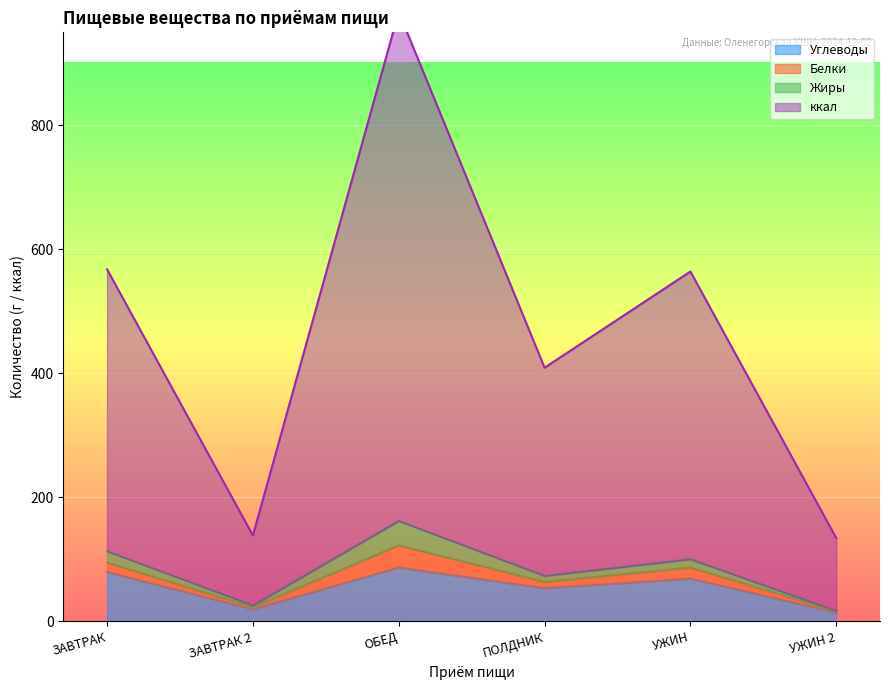

What is the maximum value for Углеводы?

86.9